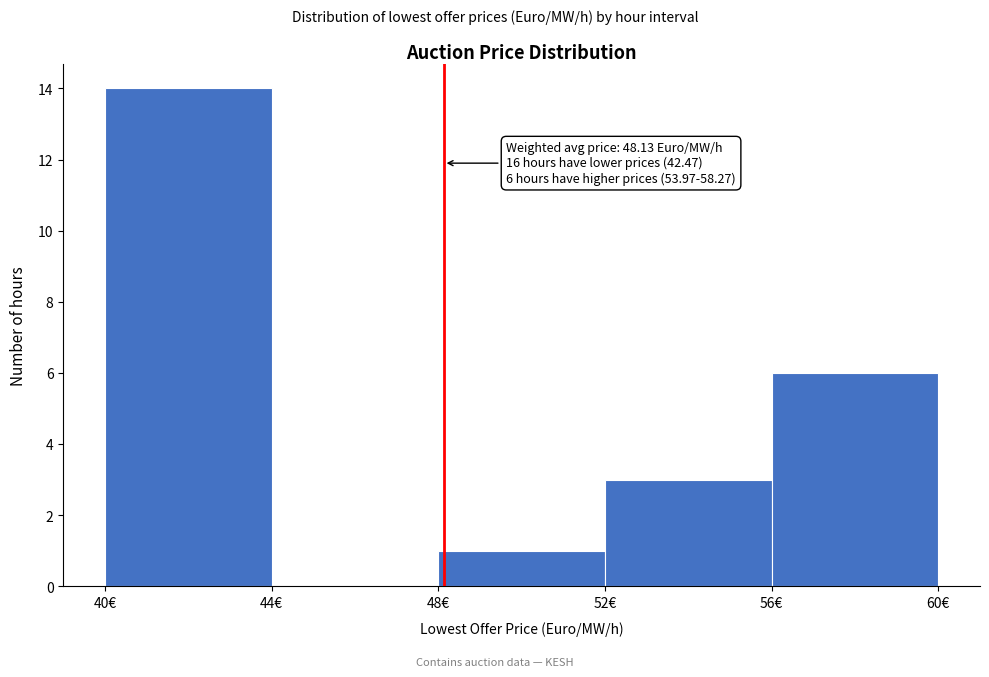

Which range on the x-axis has the tallest bar?

40 to 44